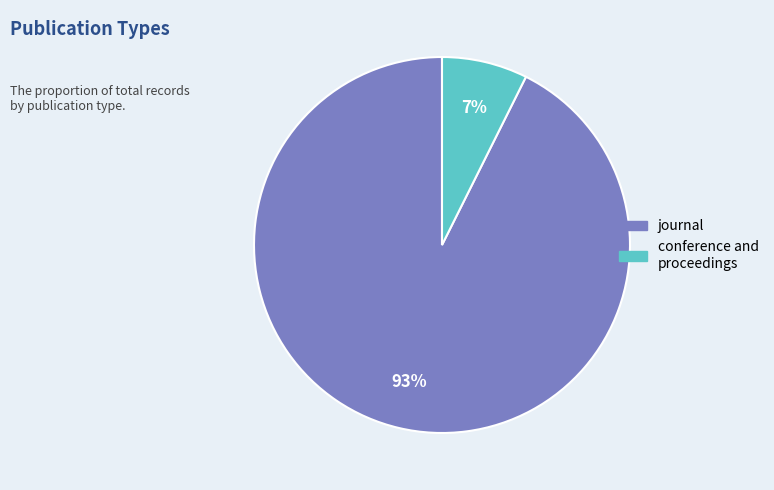

Do conference and proceedings and journal together represent more than half of the pie?

Yes